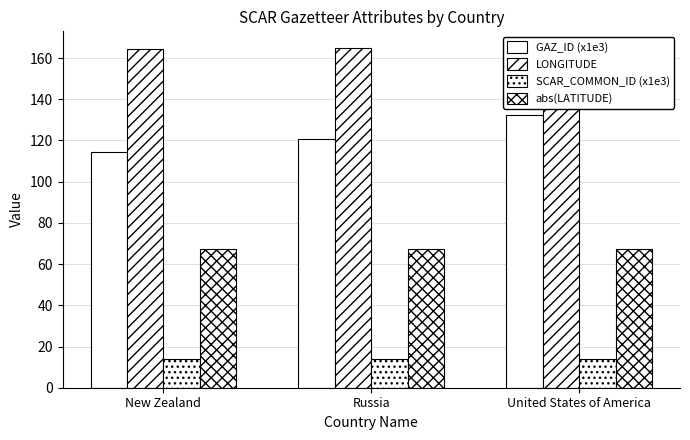

Are the bars horizontal?

No